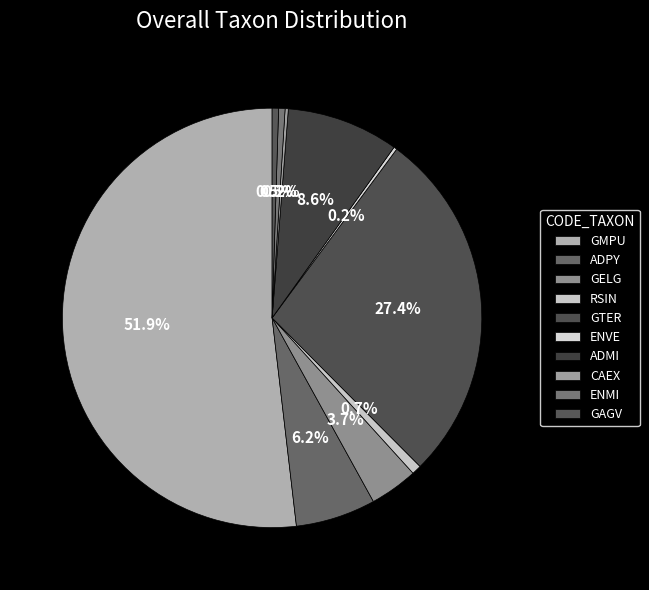

Combined, what portion of the pie is GTER and ENMI?

27.9%